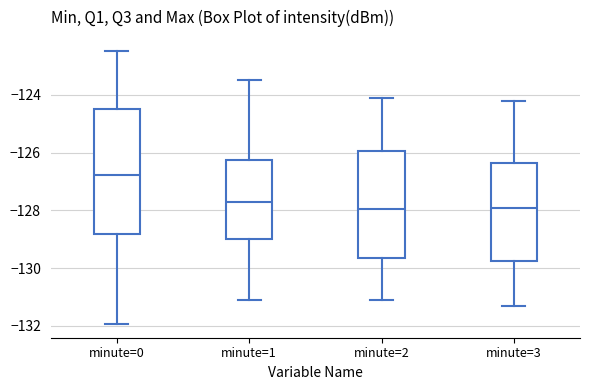

Reading left to right, read every box against the y-axis: the position of its median line, the range the box covers, and the ends of its whiskers. The values are not printed on the chart, so give them approximately, as read against the axis.

minute=0: median -126.8, box -128.8 to -124.4, whiskers -132.0 to -122.4
minute=1: median -127.8, box -129.0 to -126.2, whiskers -131.2 to -123.4
minute=2: median -128.0, box -129.6 to -126.0, whiskers -131.0 to -124.0
minute=3: median -127.8, box -129.8 to -126.4, whiskers -131.2 to -124.2